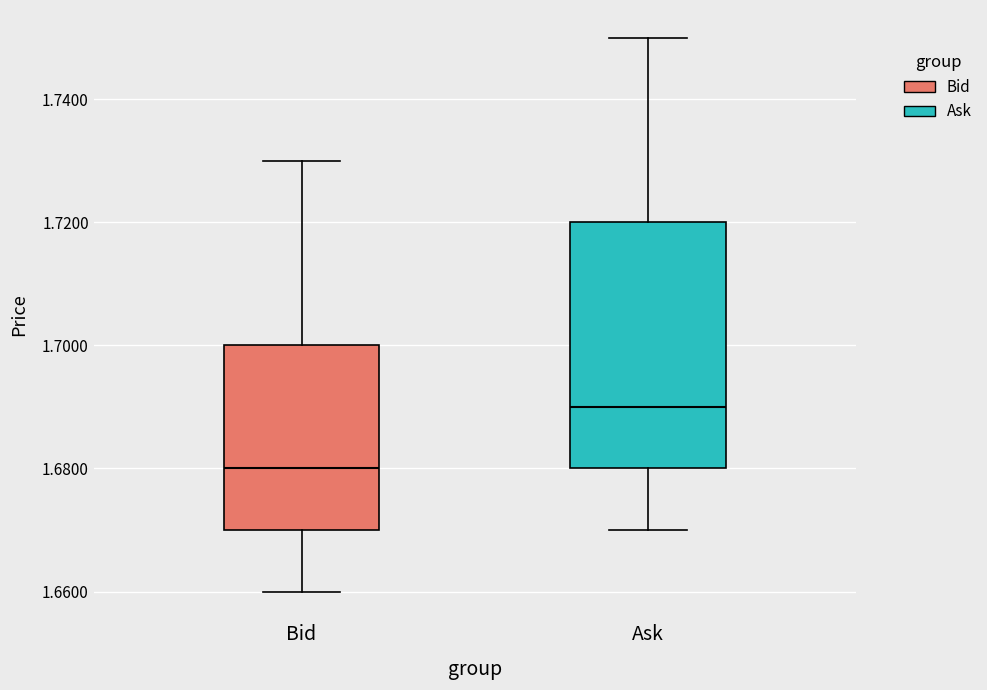

Reading left to right, transcribe this box plot: for each box, give where its median line is, the range the box spans, and where its two whiskers end, as read against the y-axis. The values are not printed on the chart, so give them approximately, as read against the axis.

Bid: median 1.68, box 1.67 to 1.70, whiskers 1.66 to 1.73
Ask: median 1.69, box 1.68 to 1.72, whiskers 1.67 to 1.75